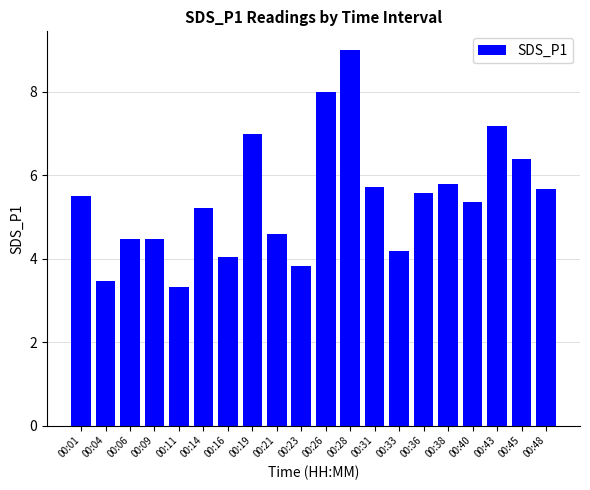

What value does the data have at 00:28?

9.0